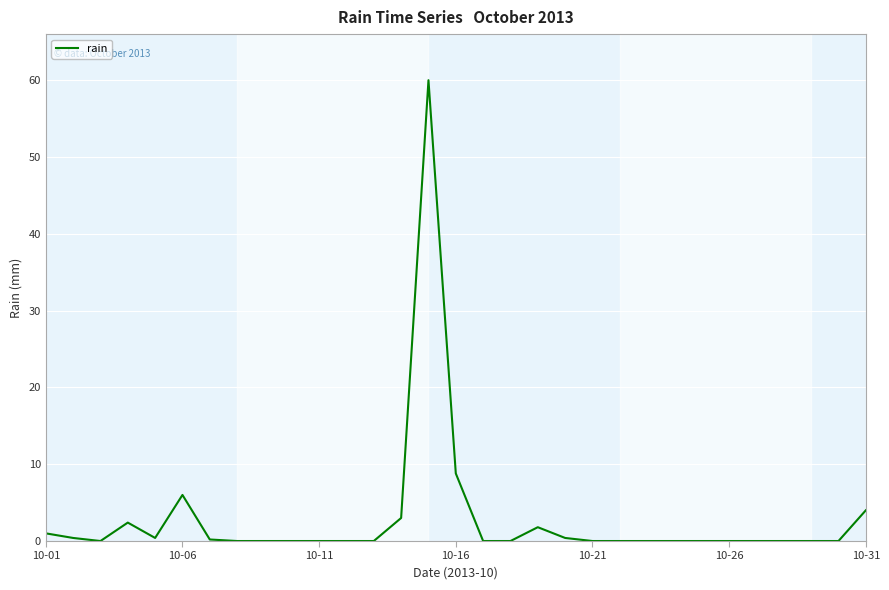

What is the difference between the maximum and minimum values?

60.0